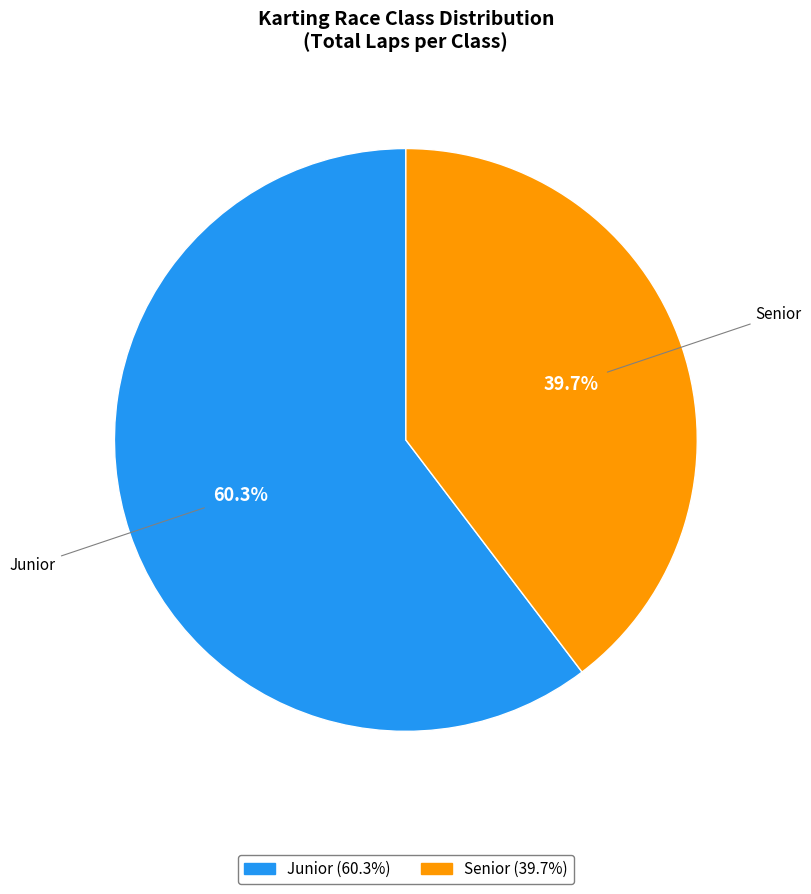

How much of the chart is everything except Senior?

60.3%